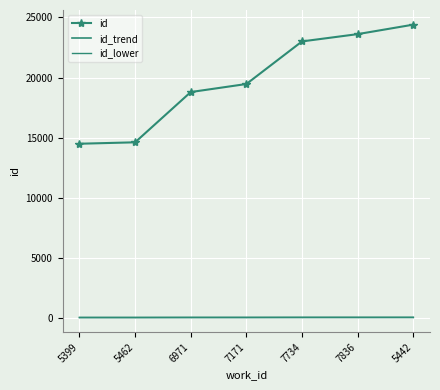

How many data points in id are less than 19462?

3